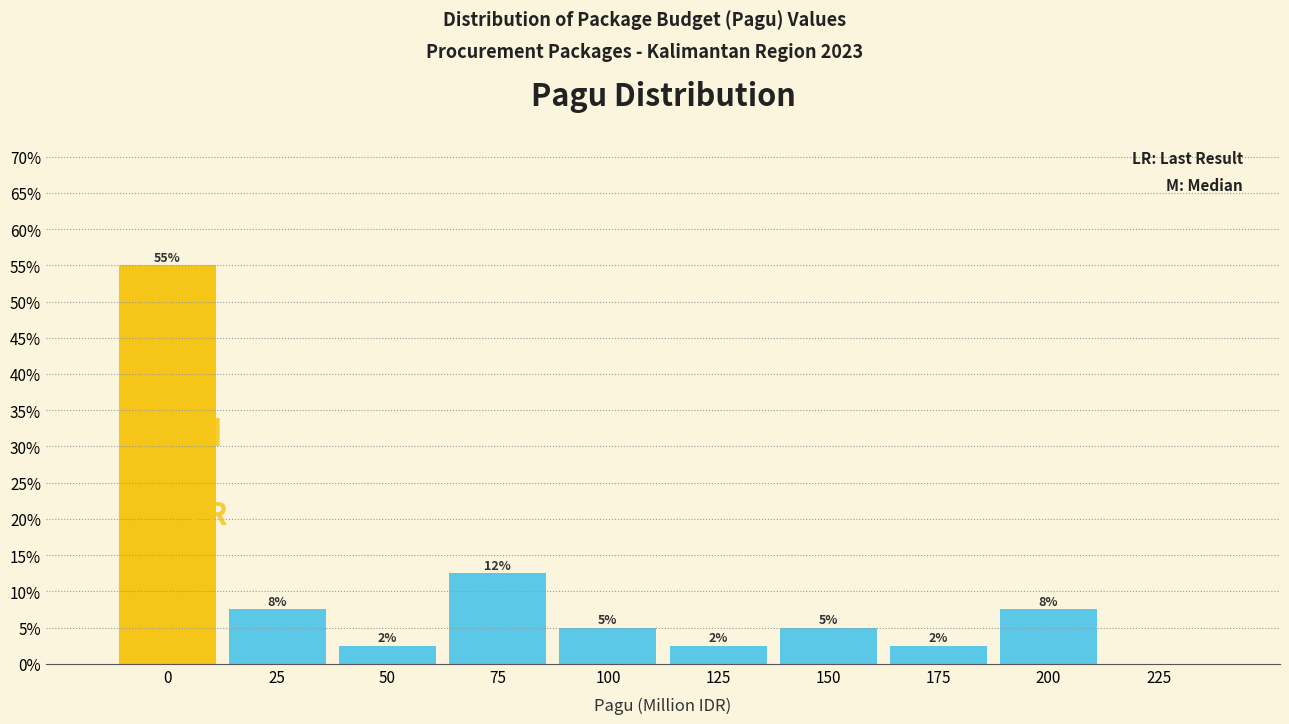

Are the bars horizontal?

No